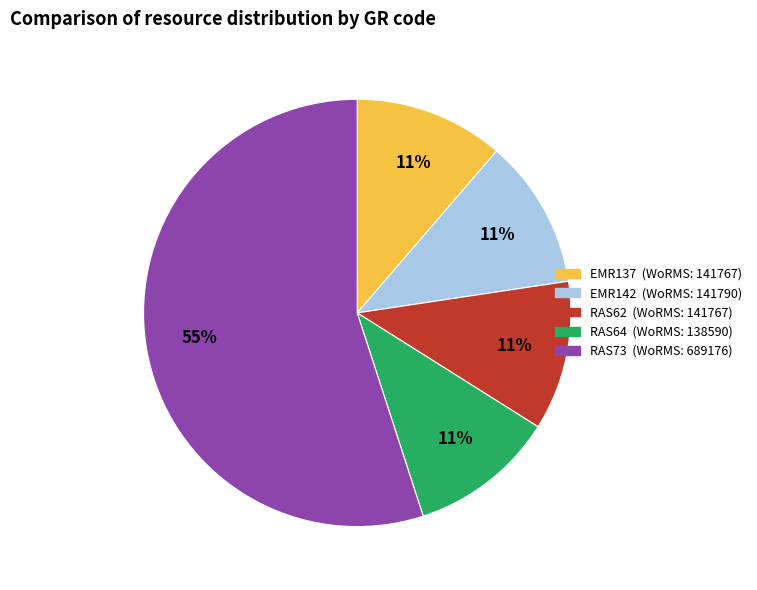

Is the sum of RAS62 and RAS64 greater than half?

No